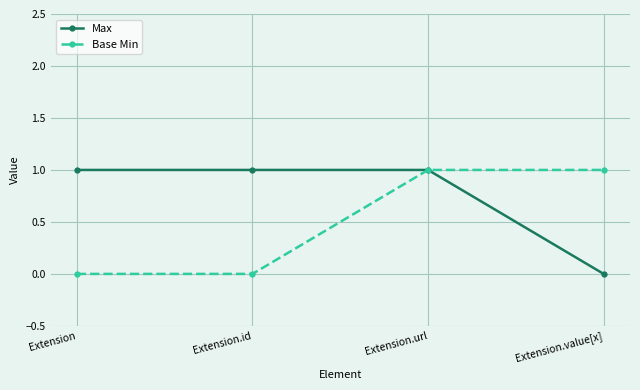

What position from the right is Extension.id?

3